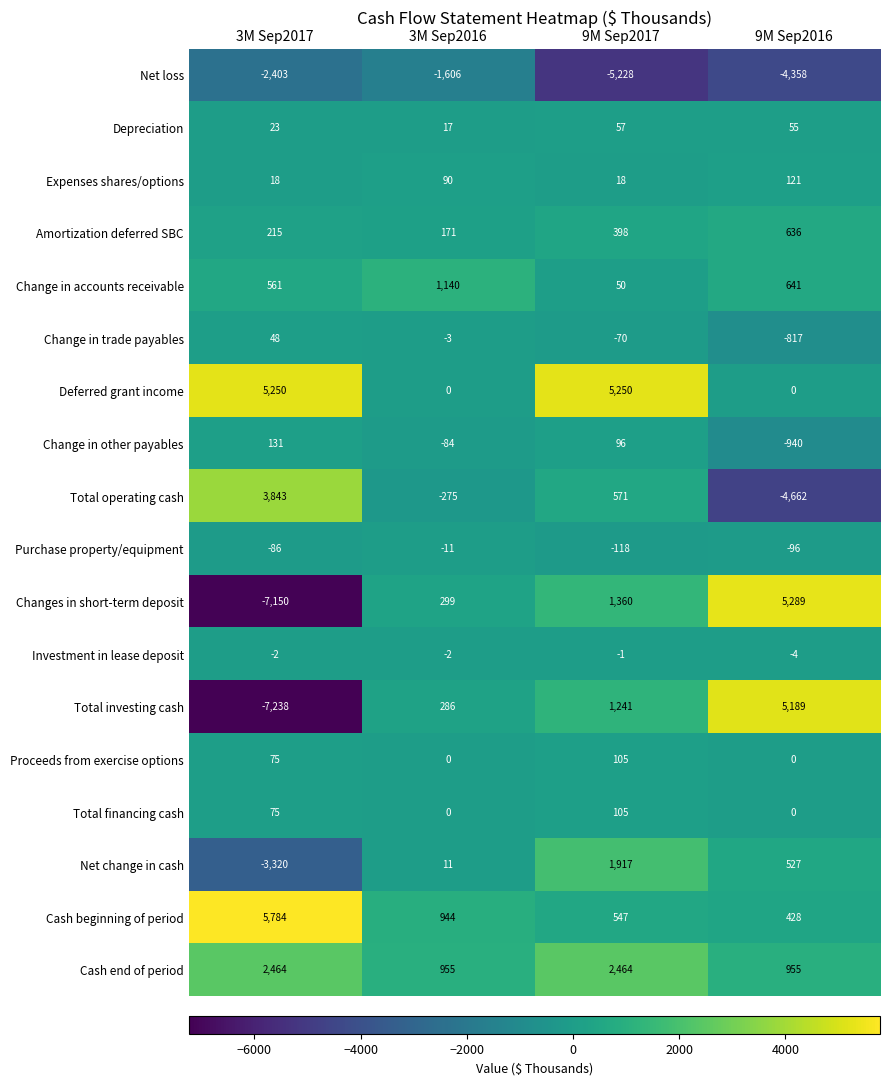

What is the approximate value of Cash beginning of period at 9M Sep2017?

547